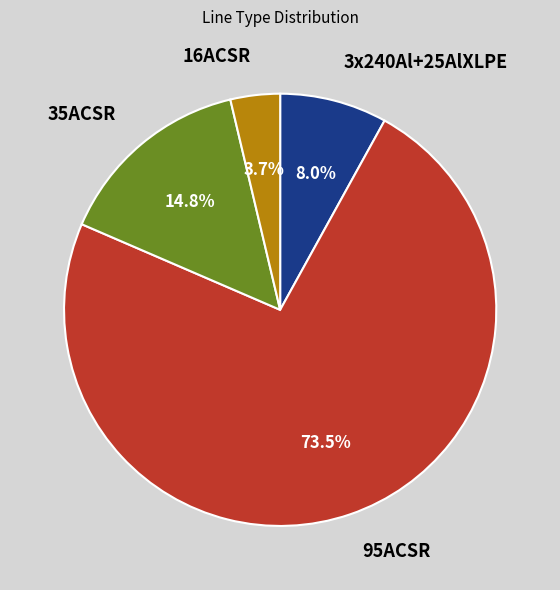

Is the sum of 35ACSR and 16ACSR greater than half?

No